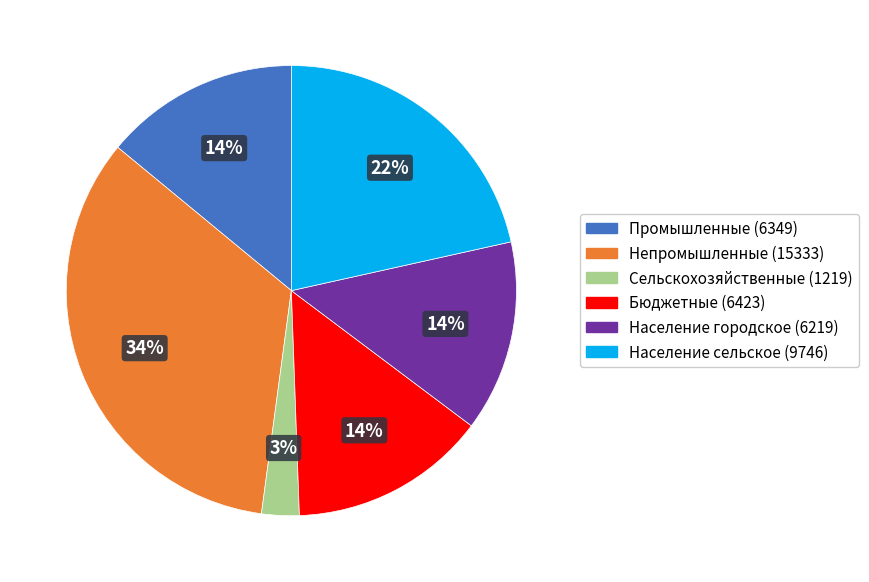

Combined, do Сельскохозяйственные and Бюджетные account for over 50%?

No